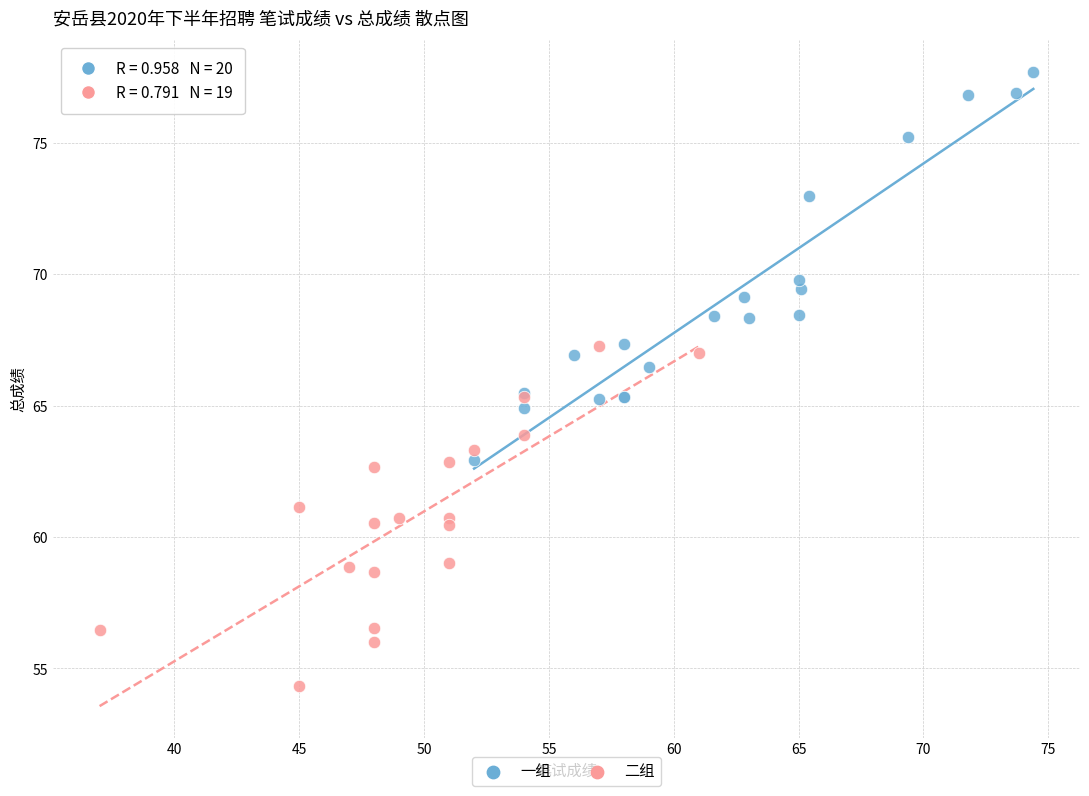

Which series contains the lowest Y value?

二组